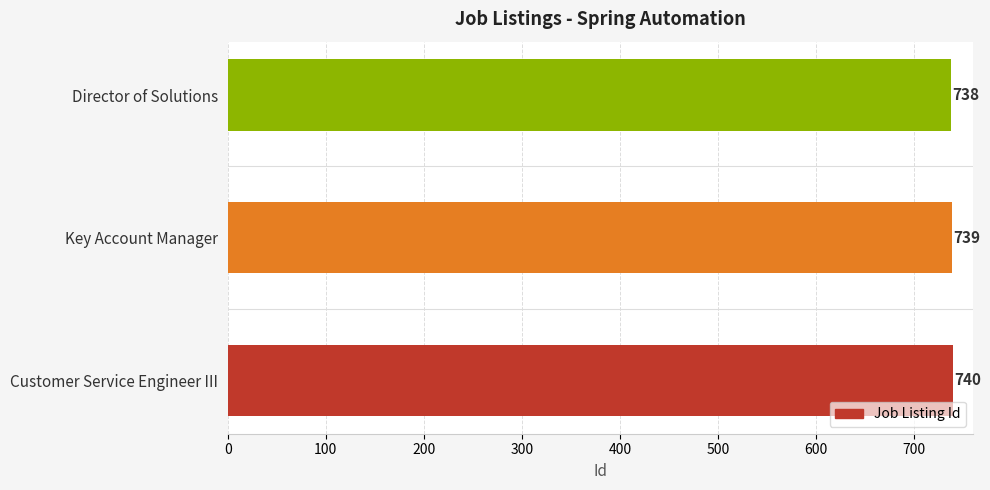

How many values are between 738 and 740?

3